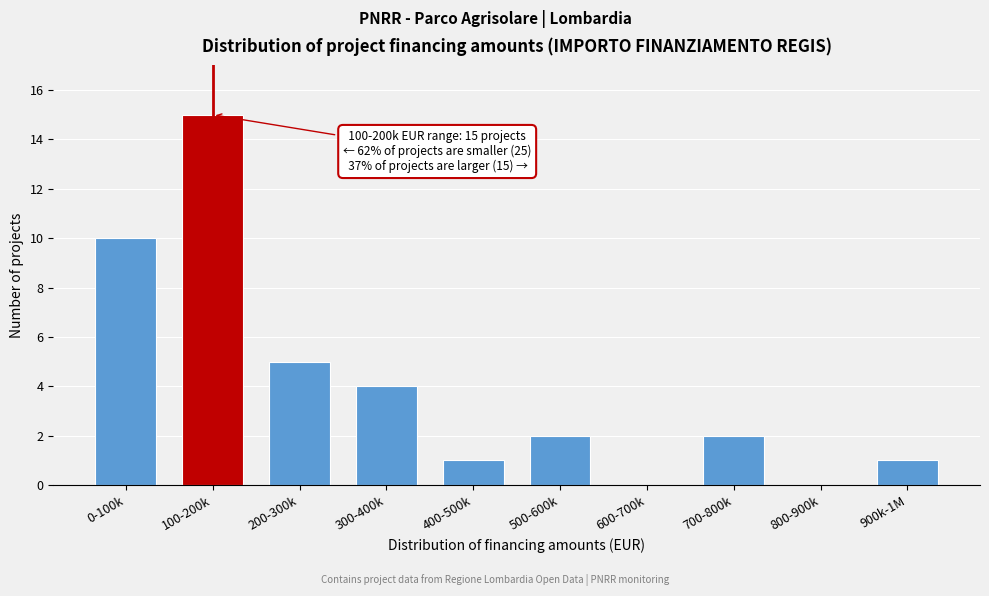

Reading left to right, transcribe all the data shown in this chart.

0-100k=10	100-200k=15	200-300k=5	300-400k=4	400-500k=1	500-600k=2	600-700k=0	700-800k=2	800-900k=0	900k-1M=1